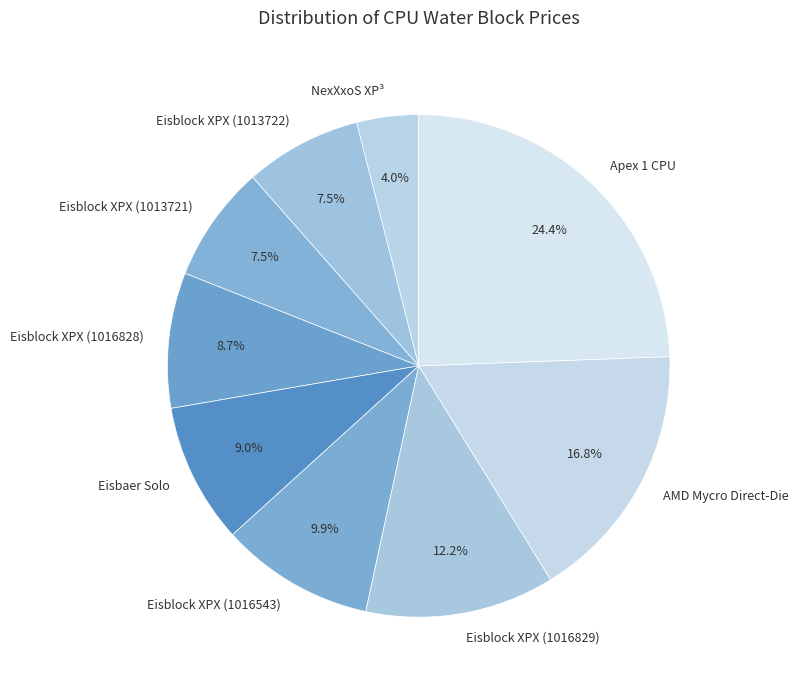

How many segments does this pie chart have?

9